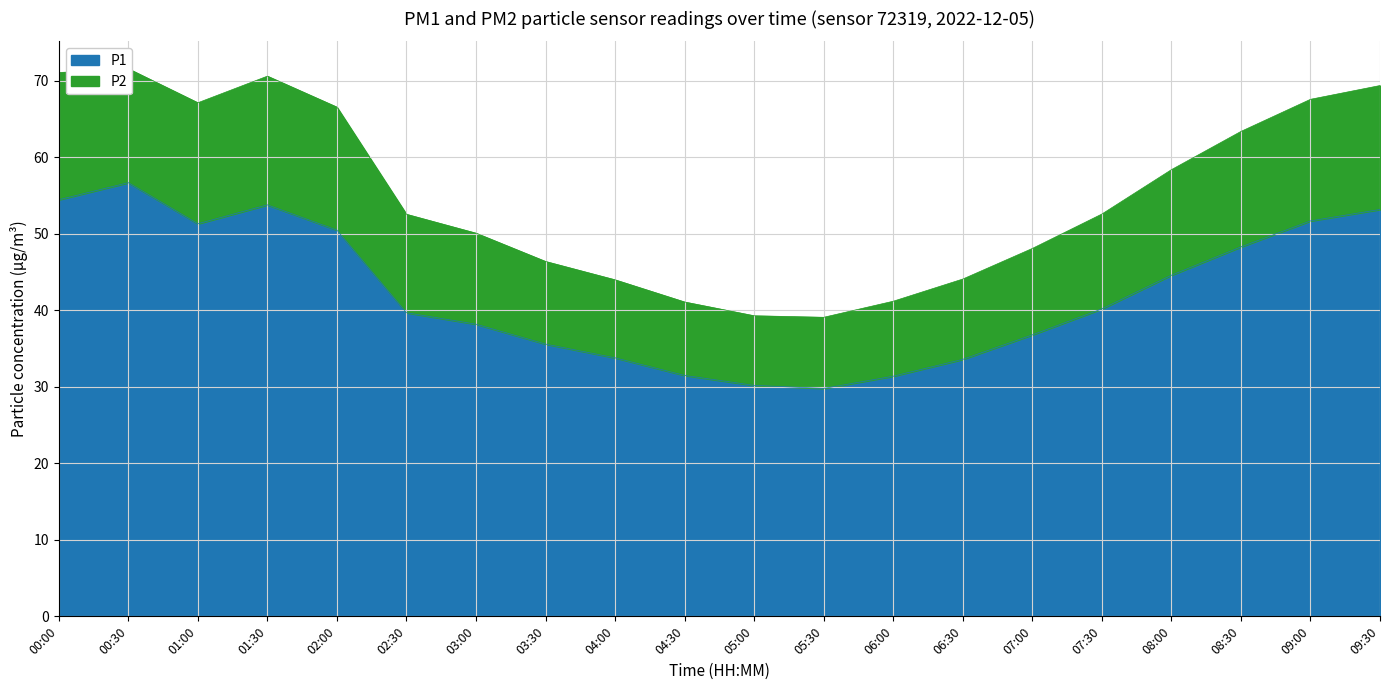

How many values in the P2 series are below 52?

9